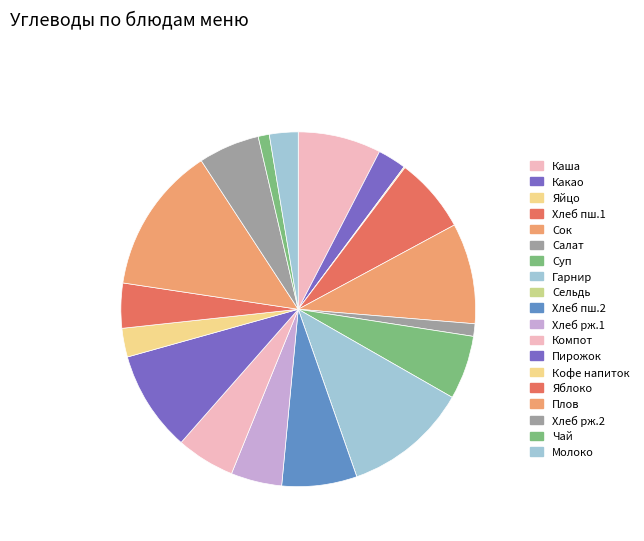

Rank the categories by value from lowest to highest.

Сельдь соленая, Яйцо вар., Чай с лимоном, Салат из св. помидоров, Какао с молоком, Молоко пастер., Кофейный напиток, Яблоко, Хлеб ржаной(обед), Компот, Хлеб ржаной(ужин1), Суп Полевой, Хлеб пшен.(завтрак), Хлеб пшен.(обед), Каша манная молочная, Сок Персиковый, Пирожок с капустой, Сложный гарнир, Плов с мясом